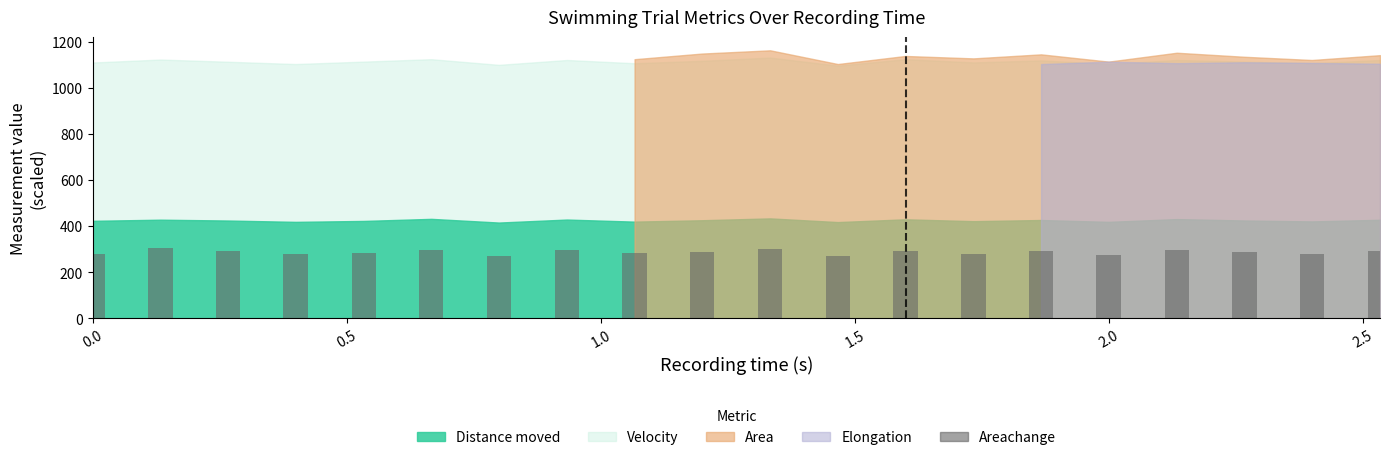

What is the average value?

286.4